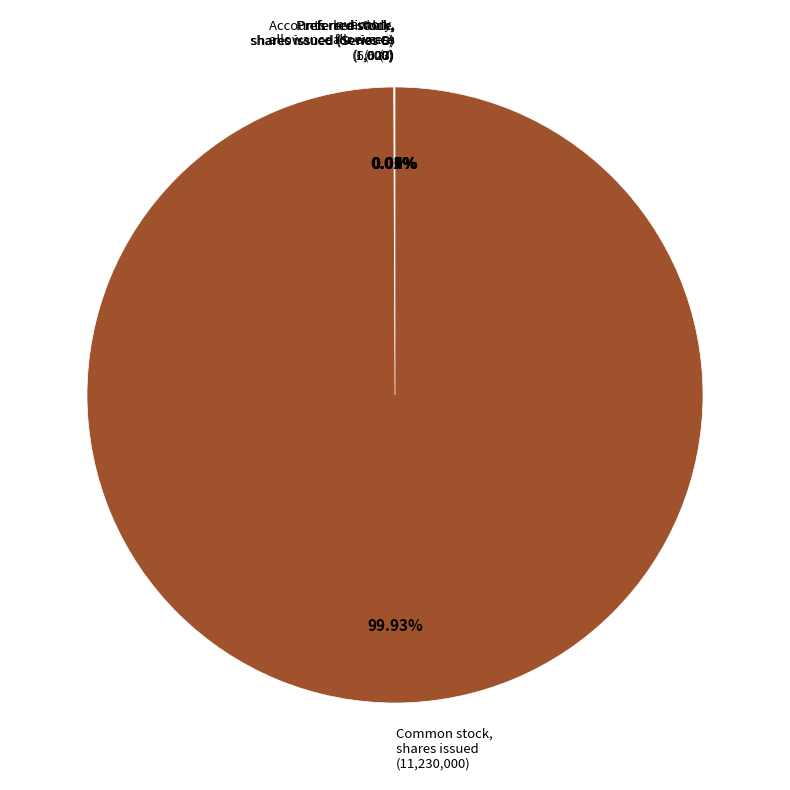

Which slice is the largest?

Common stock, shares issued